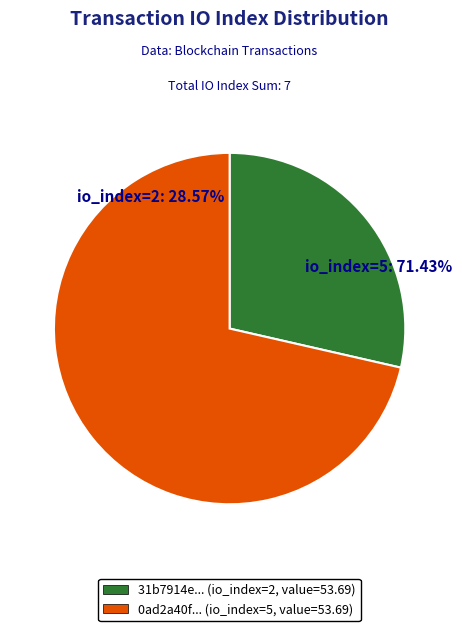

To the nearest percent, what is the difference between the tx_hash_2 (io_index=5) and tx_hash_1 (io_index=2) slice percentages?

43%